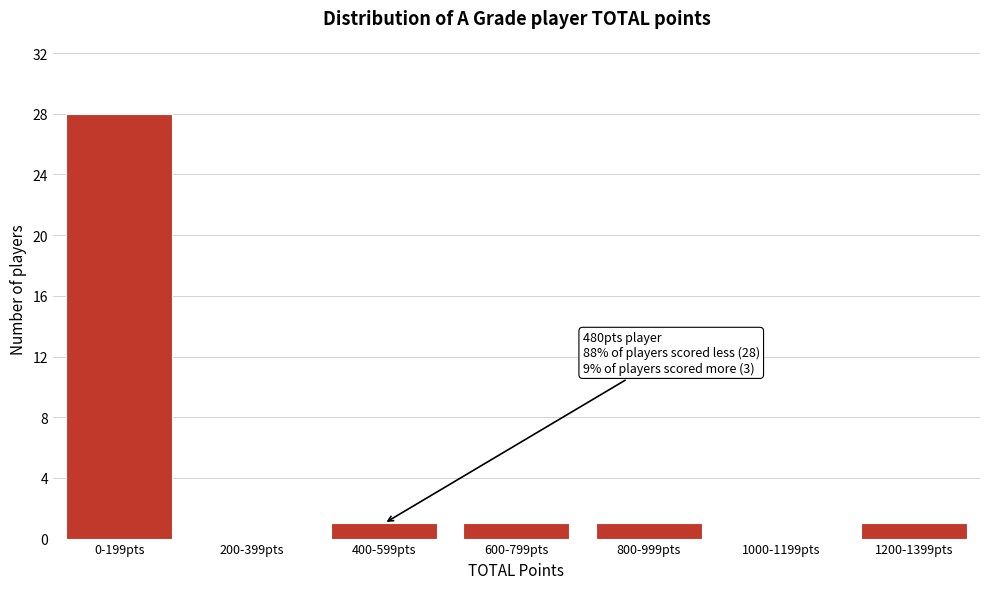

Reading left to right, extract all data points from this chart.

0-199pts=28	200-399pts=0	400-599pts=1	600-799pts=1	800-999pts=1	1000-1199pts=0	1200-1399pts=1